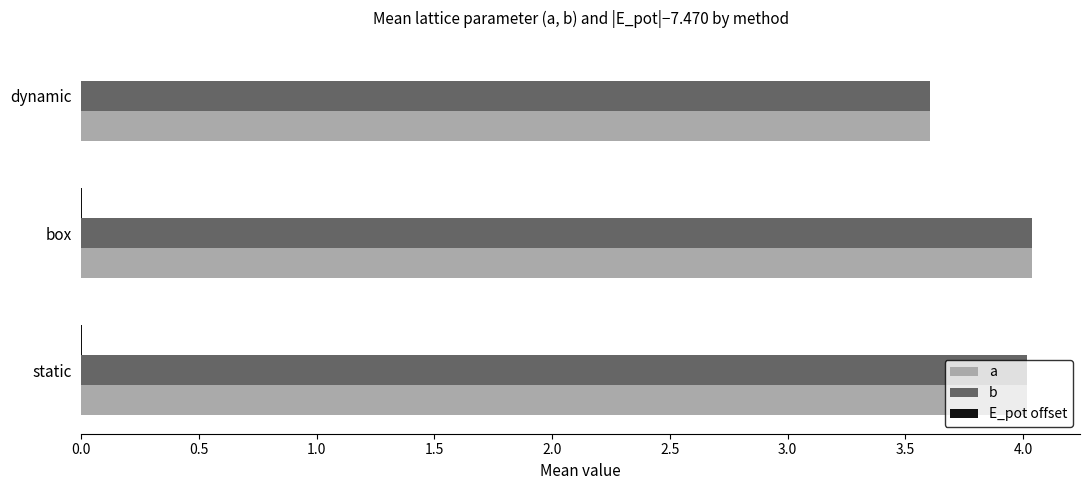

True or false: a has a value of 3.6 at dynamic.

True